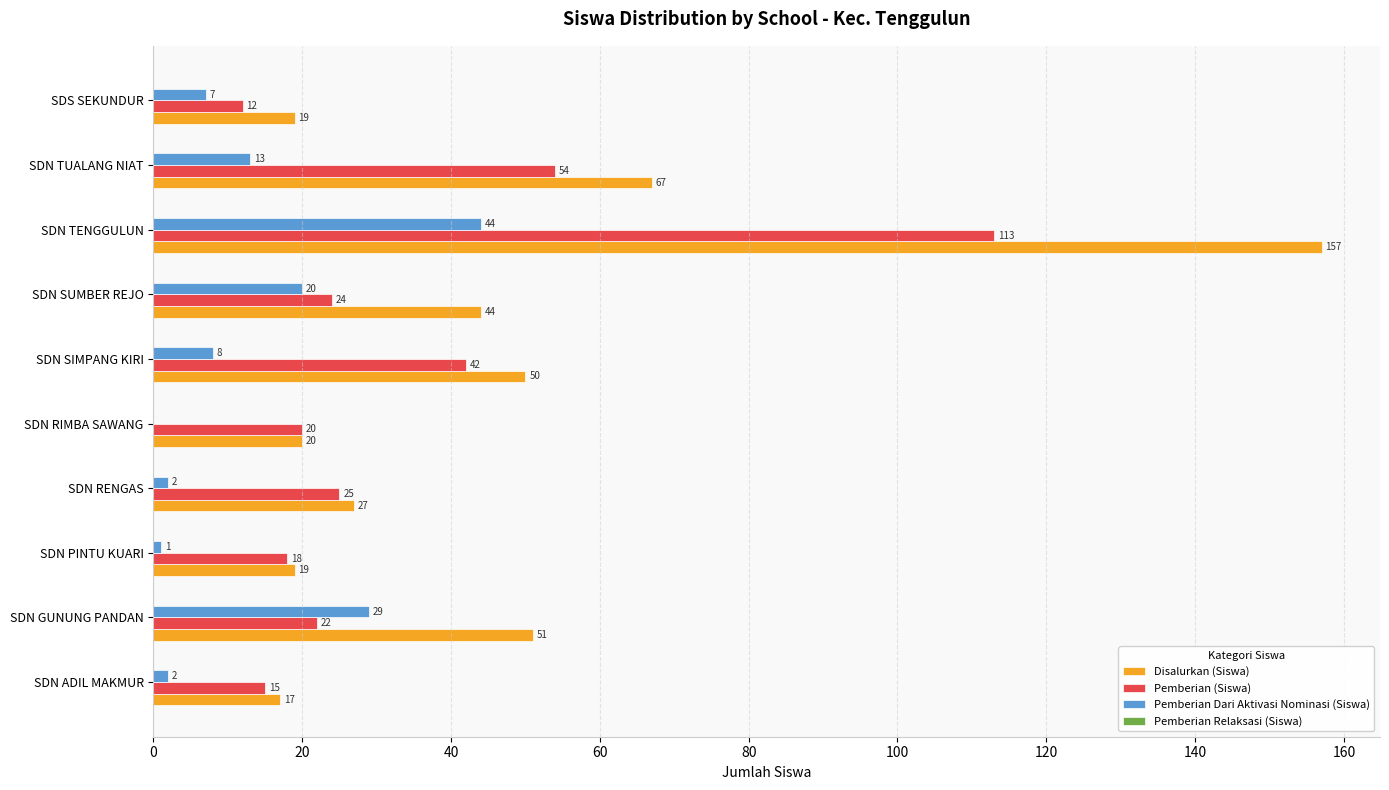

Read the Disalurkan (Siswa) value at SDN RIMBA SAWANG, to the nearest 10.

20